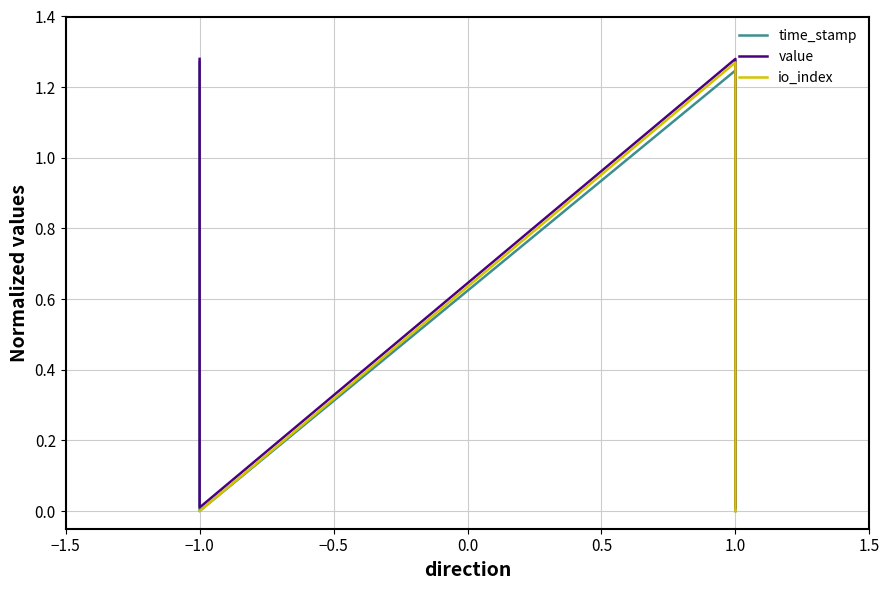

At which category does value reach its first local valley?

−1.0